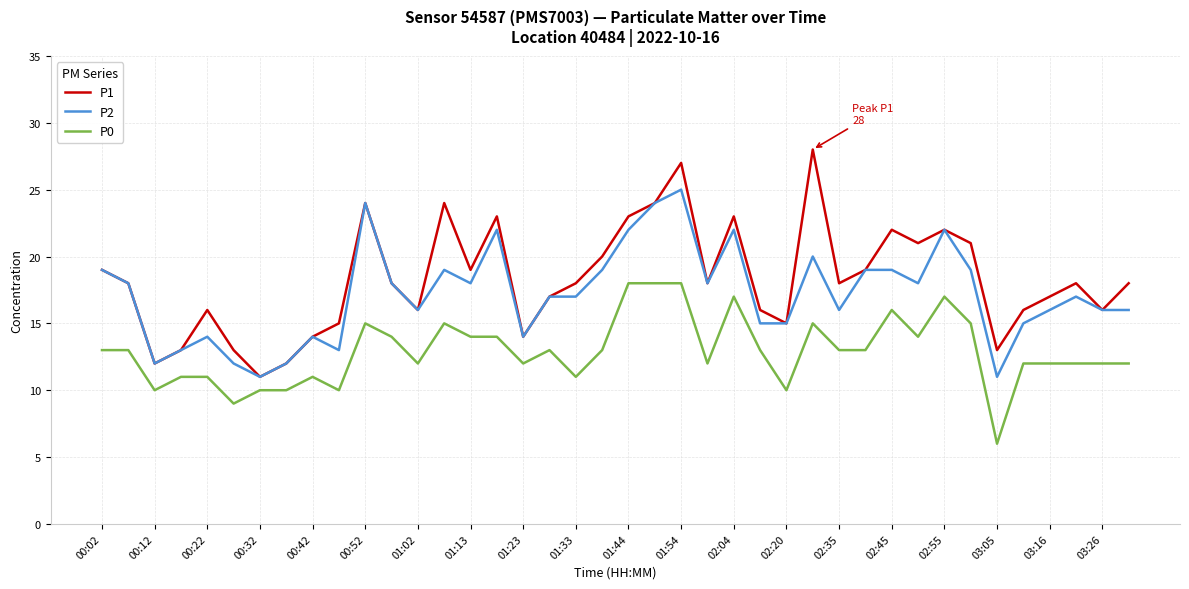

How many lines are shown in the chart?

3